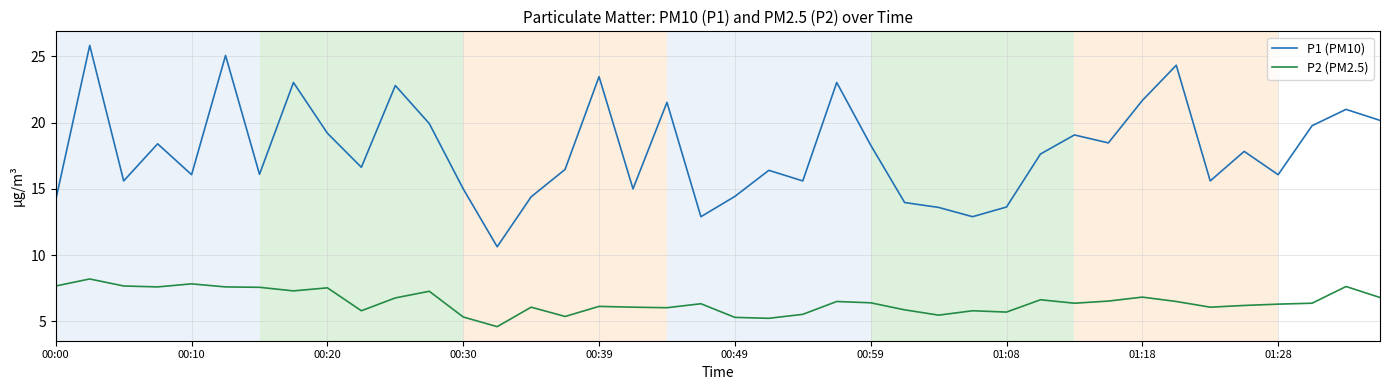

What is the average value of the P2 (PM2.5) series?

6.5